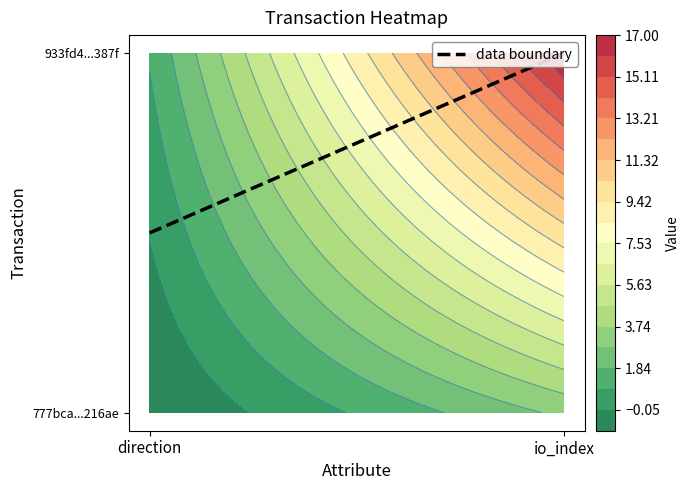

What is the average value of the 933fd44a1d8910282c679849d790bf5326d387f series?

9